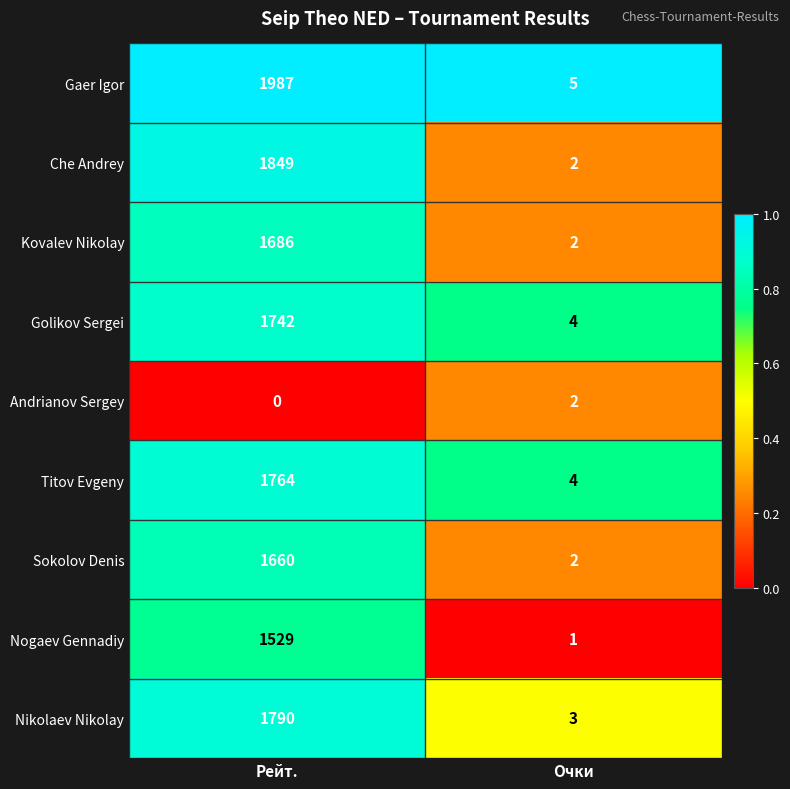

What is the sum of the Kovalev Nikolay values at Очки and Рейт.?

1688